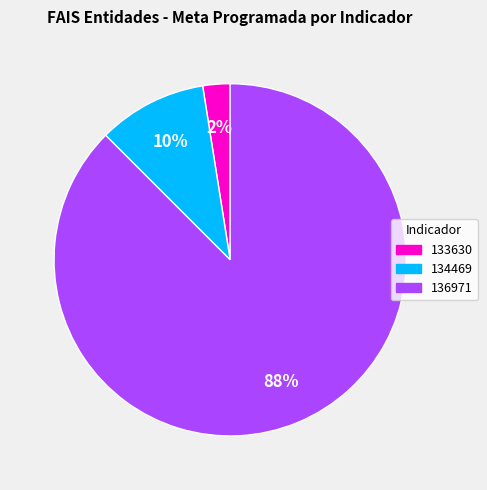

The 134469 slice represents 20% of the pie. True or false?

False